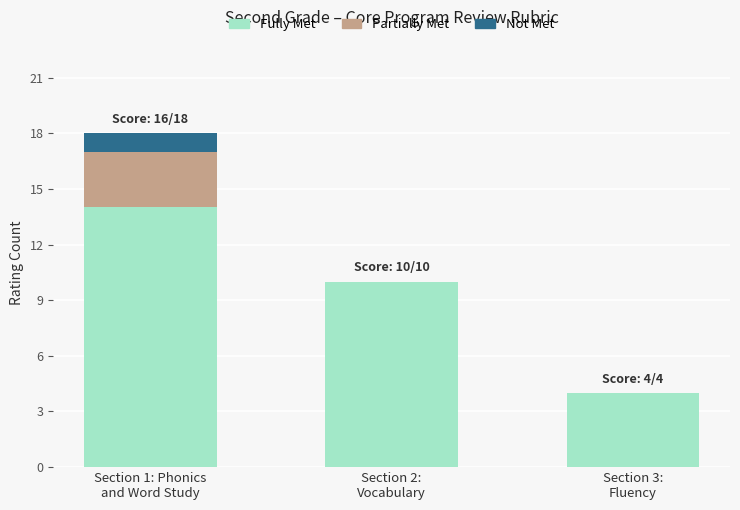

The value of Fully Met at Section 2:
Vocabulary is 18. True or false?

False